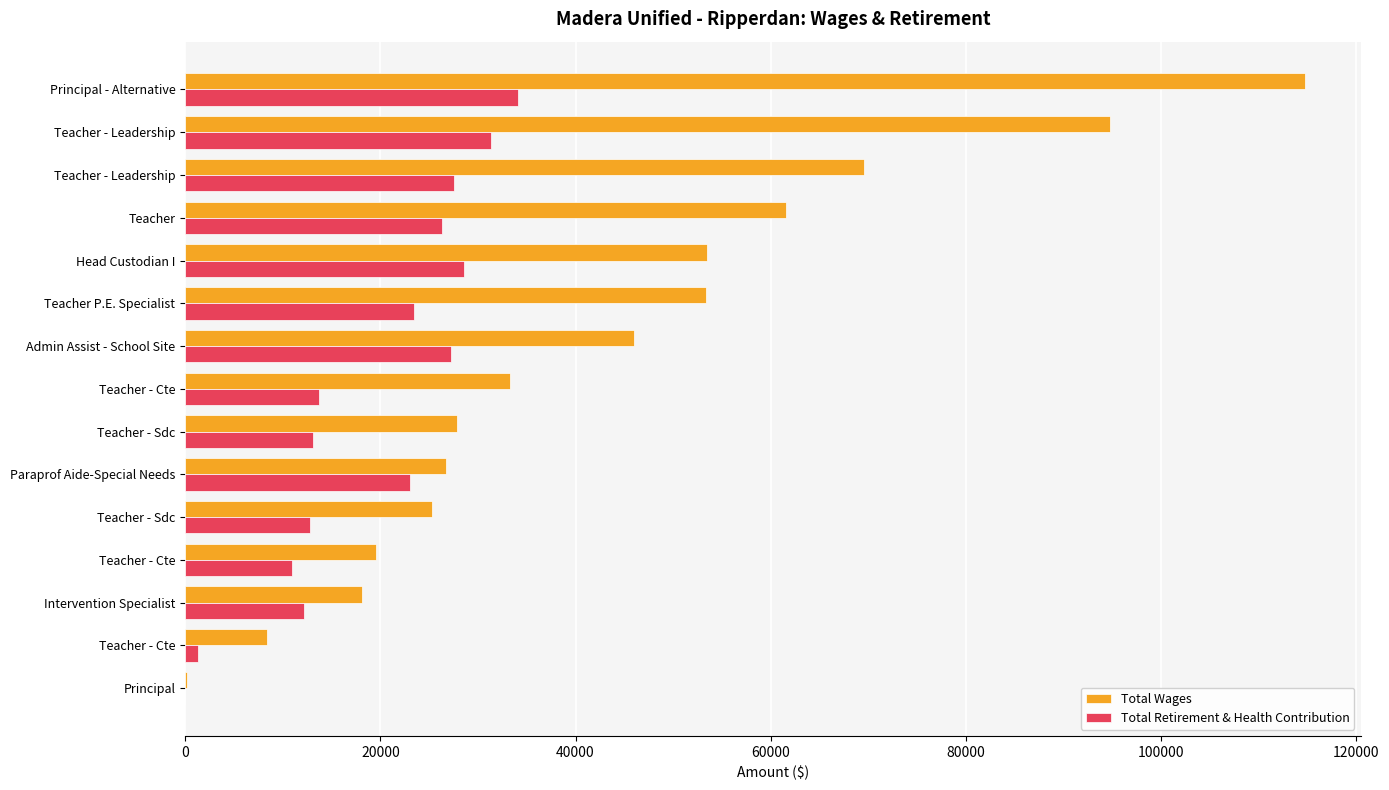

Reading right to left, transcribe all the data shown in this chart.

Total Wages: 203	8362	18098	19512	25317	26770	27816	33290	46013	53357	53493	61551	69558	94710	114697
Total Retirement & Health Contribution: 0	1361	12157	10998	12746	23086	13126	13678	27254	23430	28619	26328	27551	31356	34060